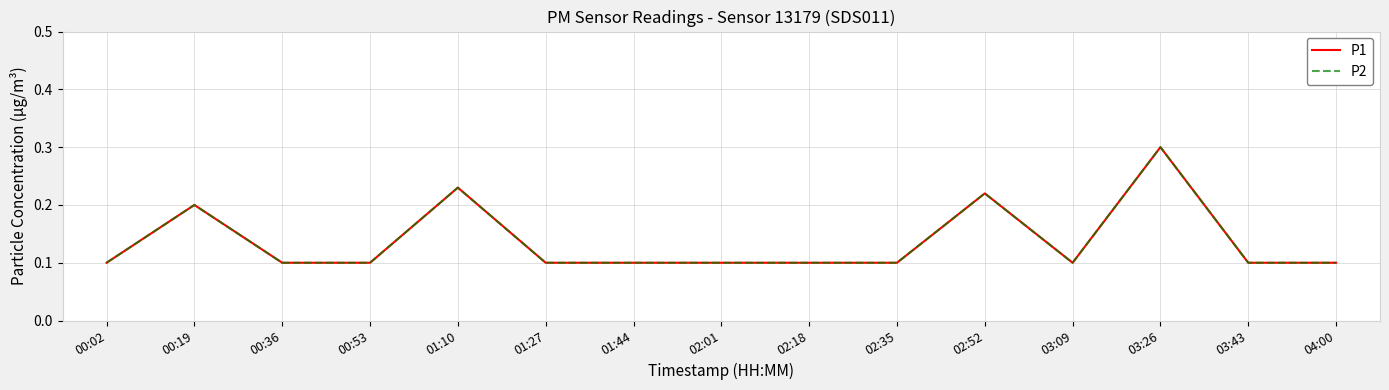

What is the difference between the maximum and minimum values in the P1 series?

0.2